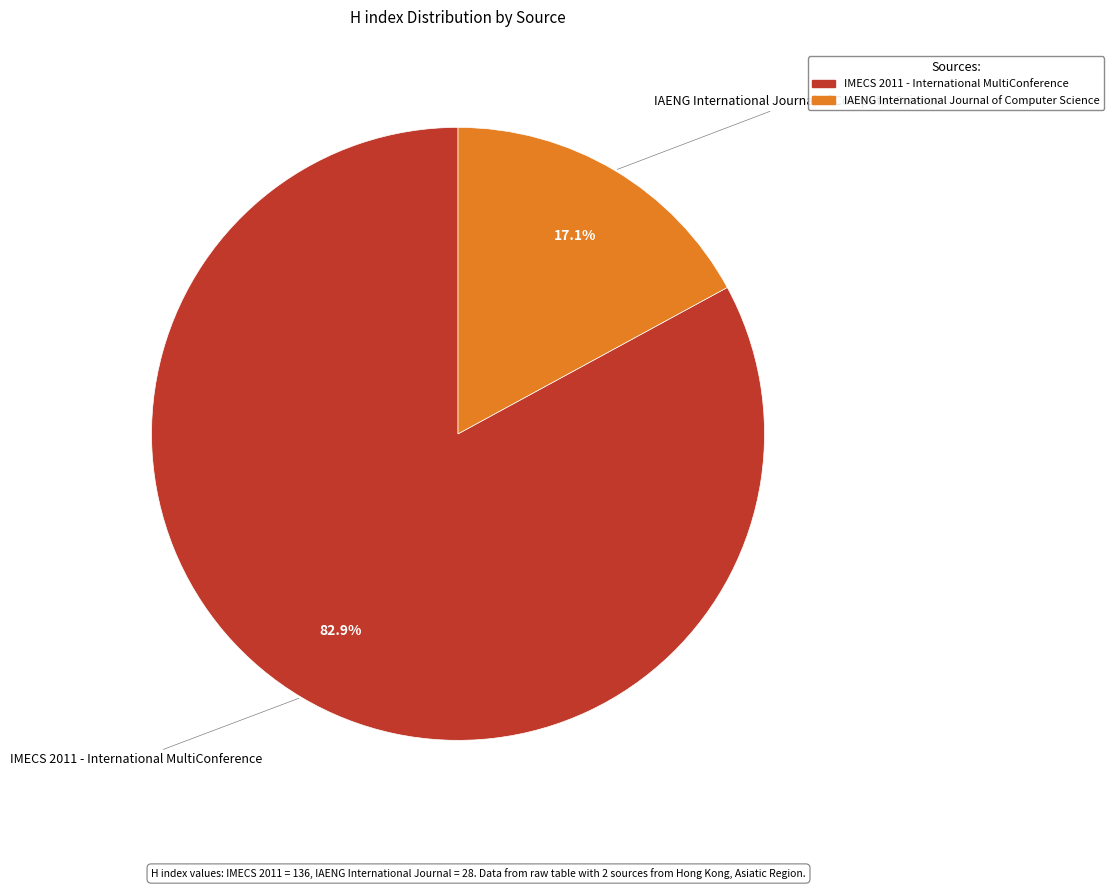

To the nearest percent, what is the combined percentage of IAENG International Journal of Computer Science and IMECS 2011 - International MultiConference?

100%